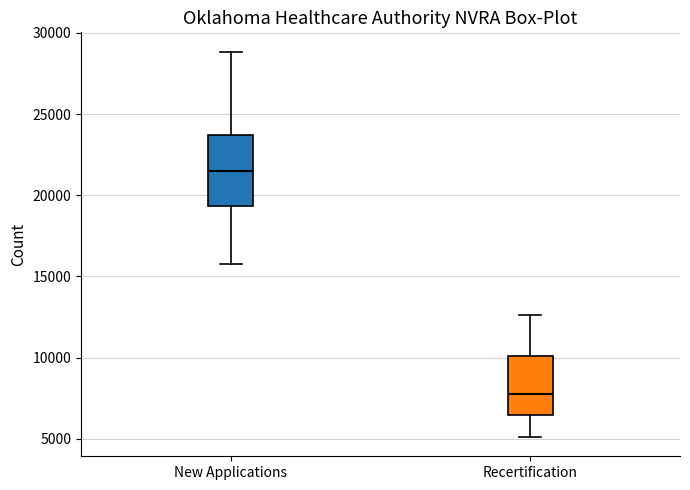

Comparing the boxes themselves (not the whiskers), which one is the tallest?

New Applications